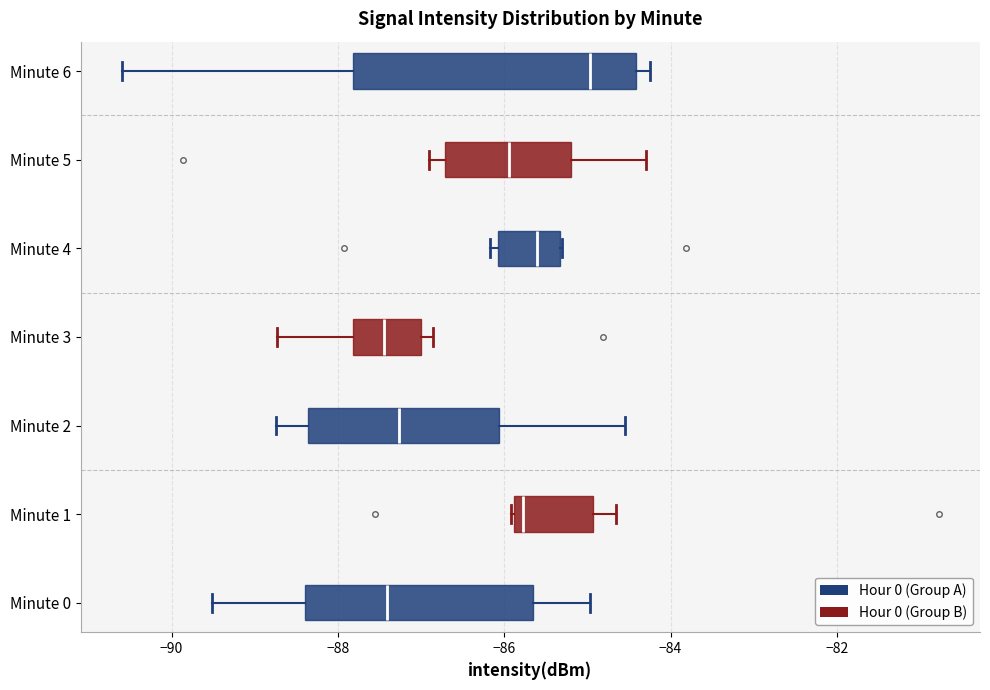

Where is the right edge of the box for Minute 6 on the x-axis? The values are not printed on the chart, so give them approximately, as read against the axis.

-84.4